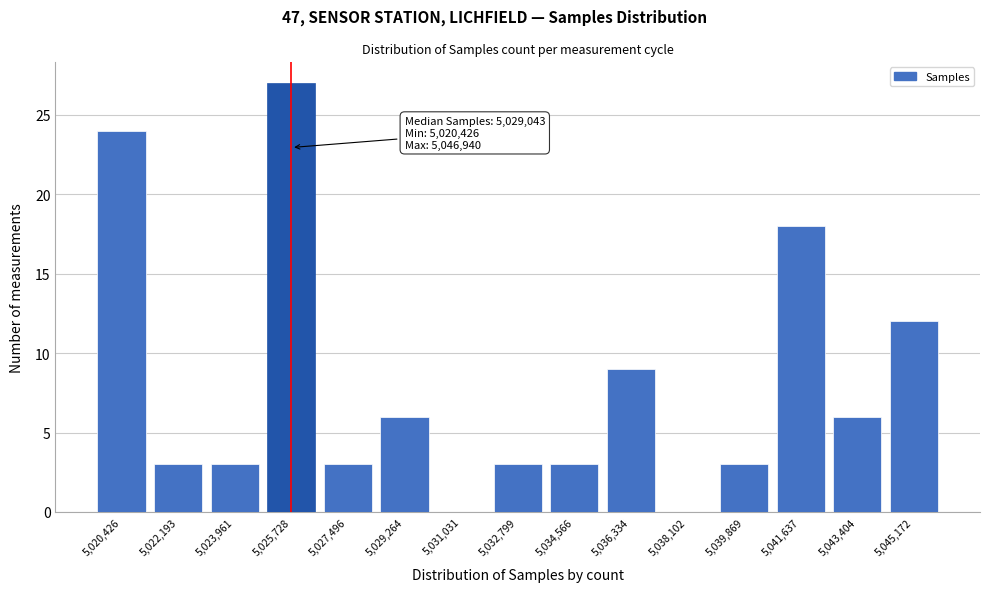

Reading left to right, list all the values displayed in this chart.

5,020,426=24	5,022,193=3	5,023,961=3	5,025,728=27	5,027,496=3	5,029,264=6	5,031,031=0	5,032,799=3	5,034,566=3	5,036,334=9	5,038,102=0	5,039,869=3	5,041,637=18	5,043,404=6	5,045,172=12